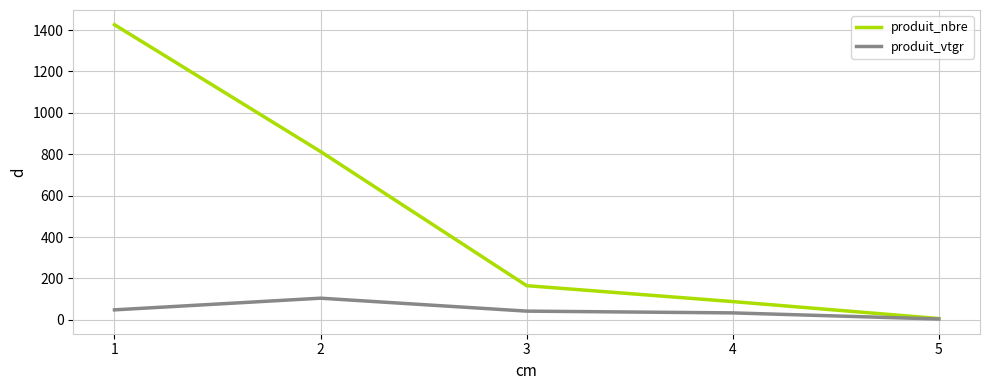

What is the maximum value for produit_nbre?

1426.0